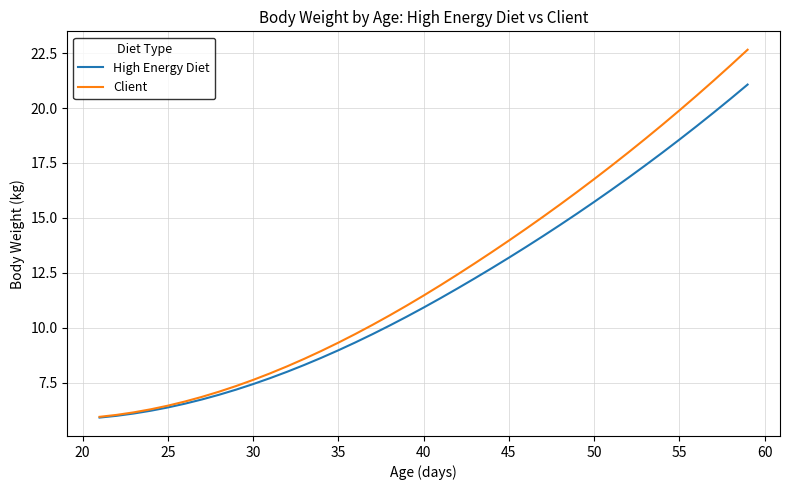

What is the difference between the second highest and second lowest values in the High Energy Diet series?

14.4